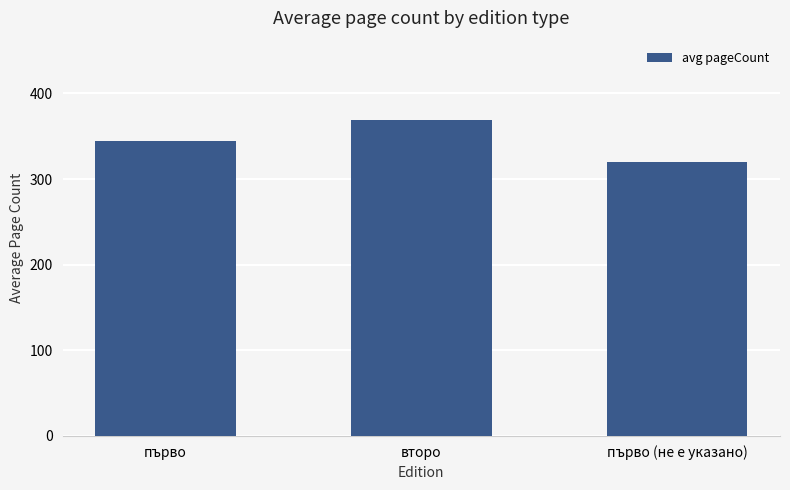

True or false: the data shows 344.5 at първо.

True